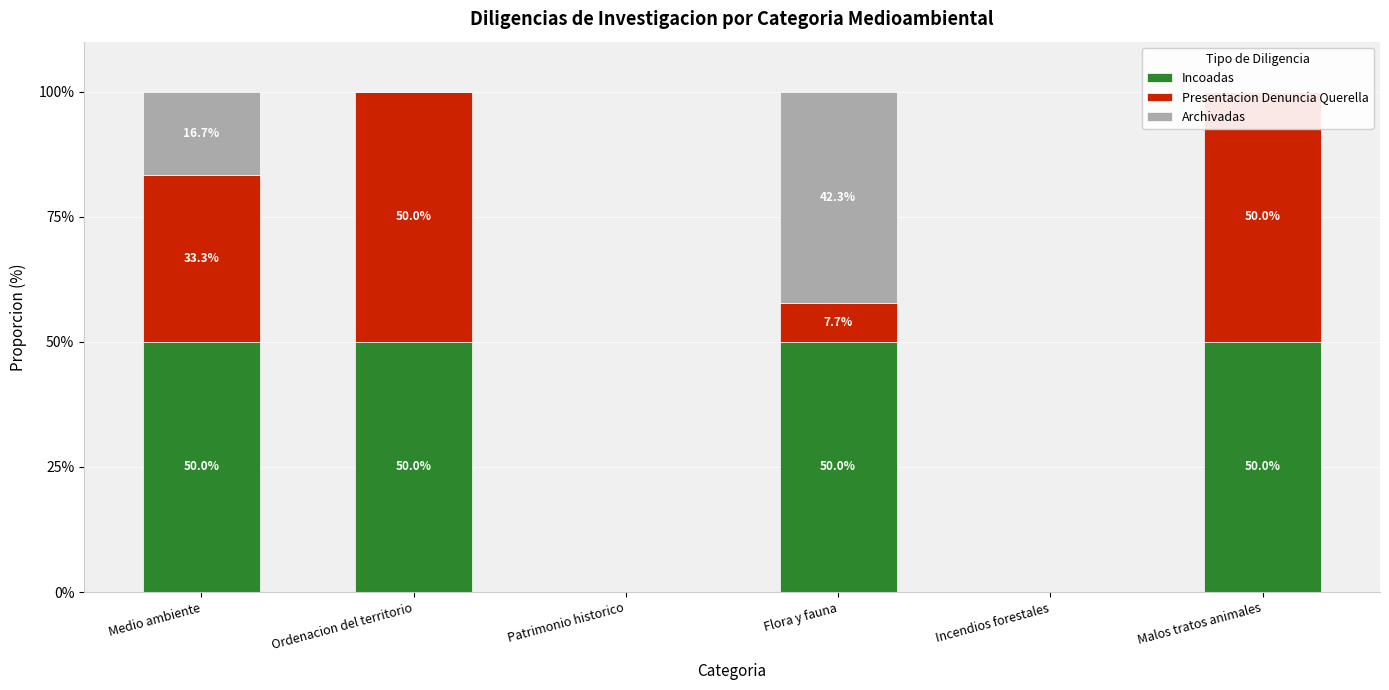

At which label is Presentacion Denuncia Querella closest to 25?

Medio ambiente